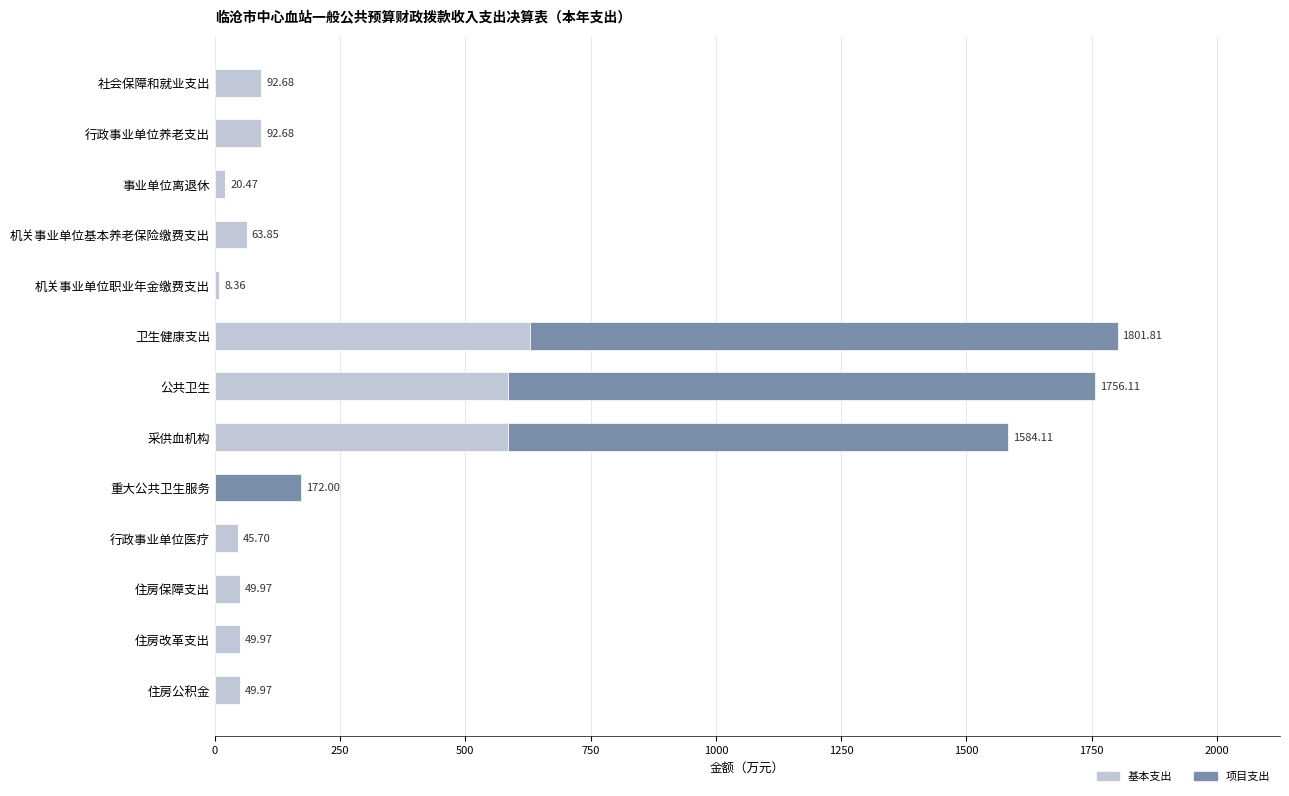

What is the sum of all 基本支出 values?

2272.2